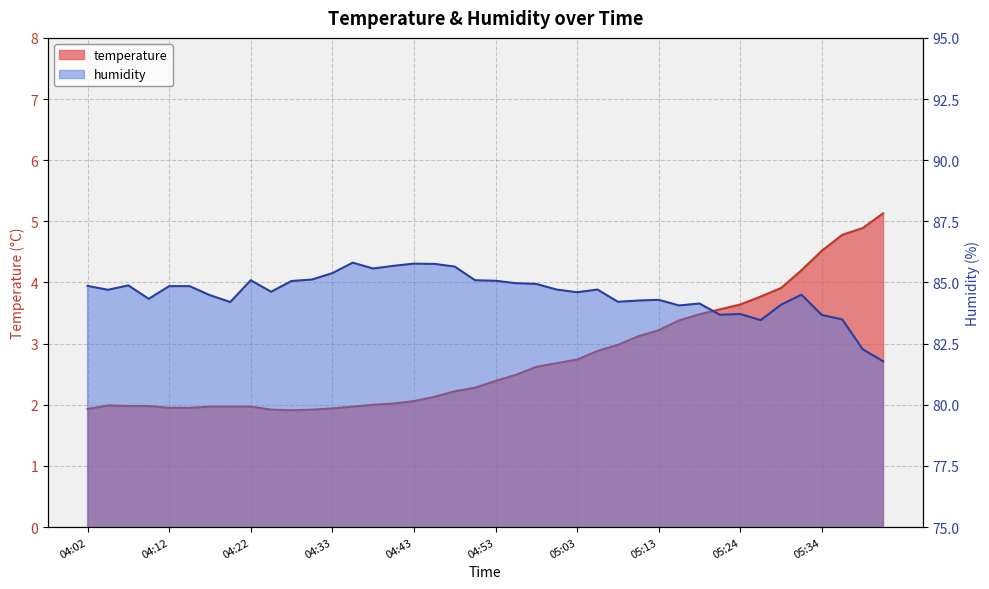

True or false: humidity and temperature cross at least once.

False